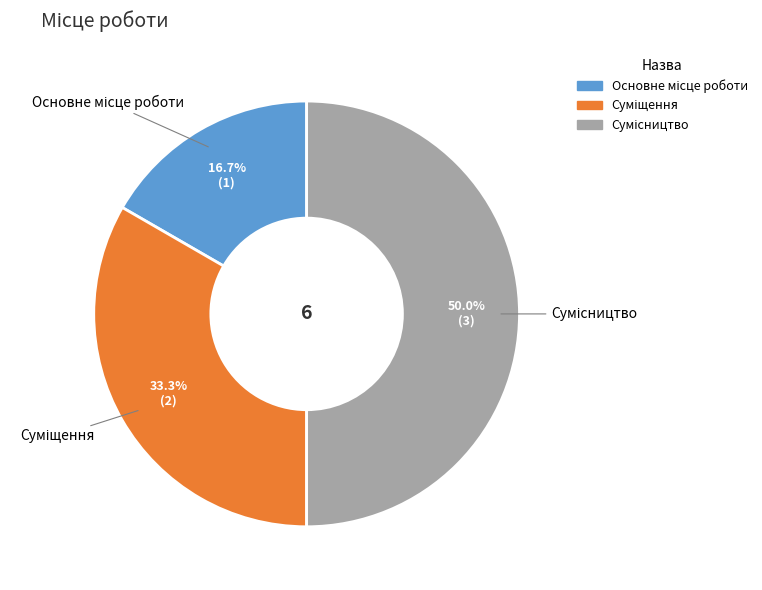

How many segments does this pie chart have?

3